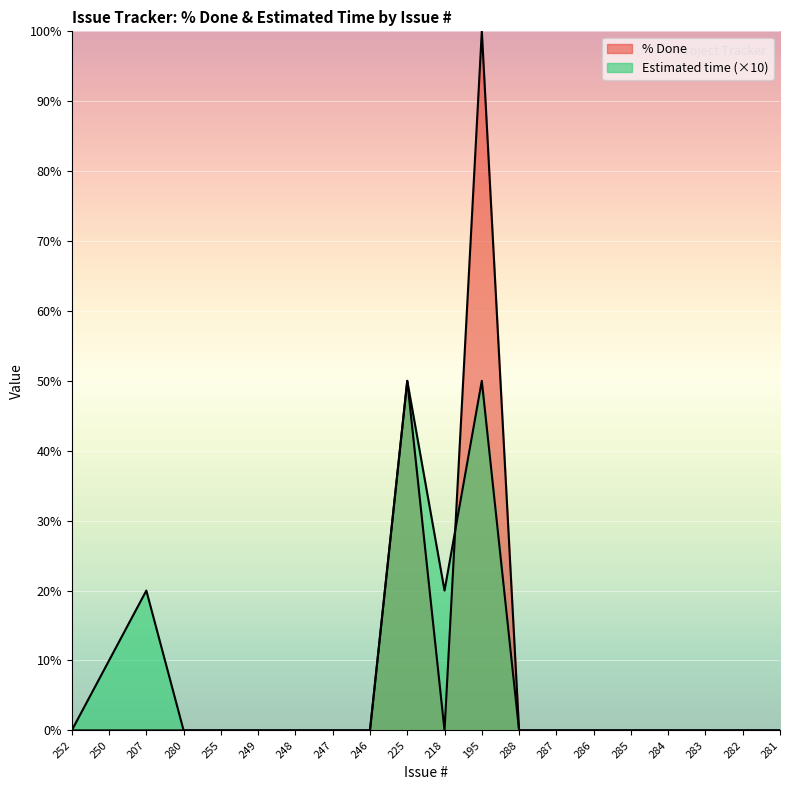

Does the chart display data point markers on the line(s)?

No